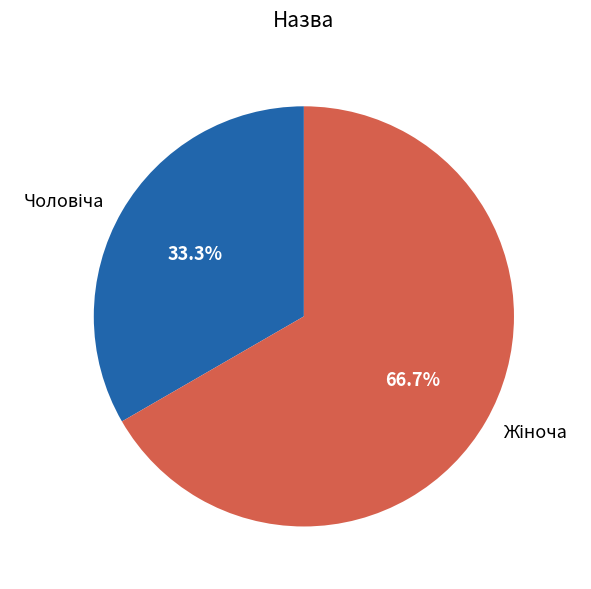

Is there a majority slice in this chart?

Yes